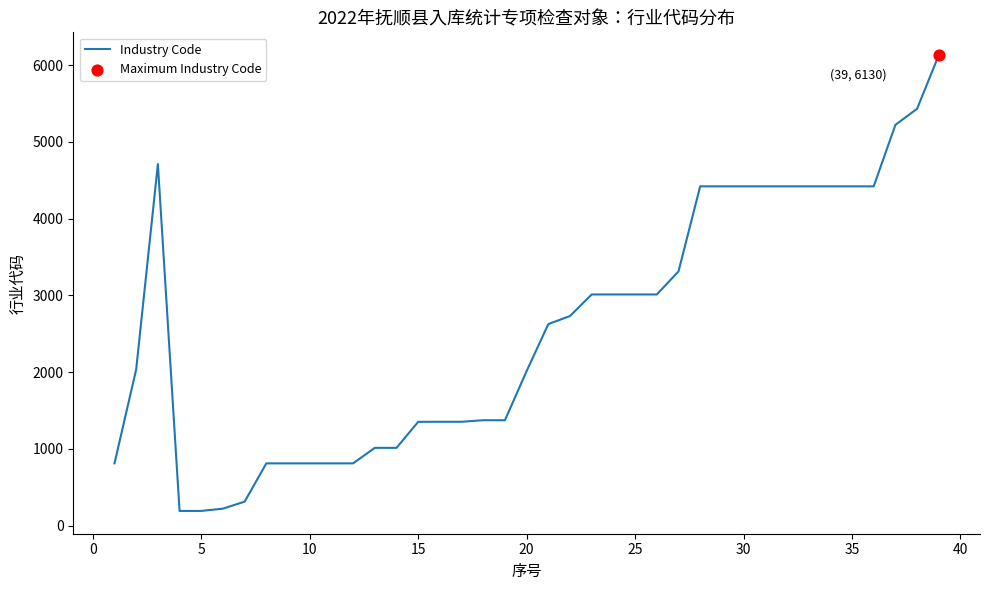

What is the greatest value displayed?

6130